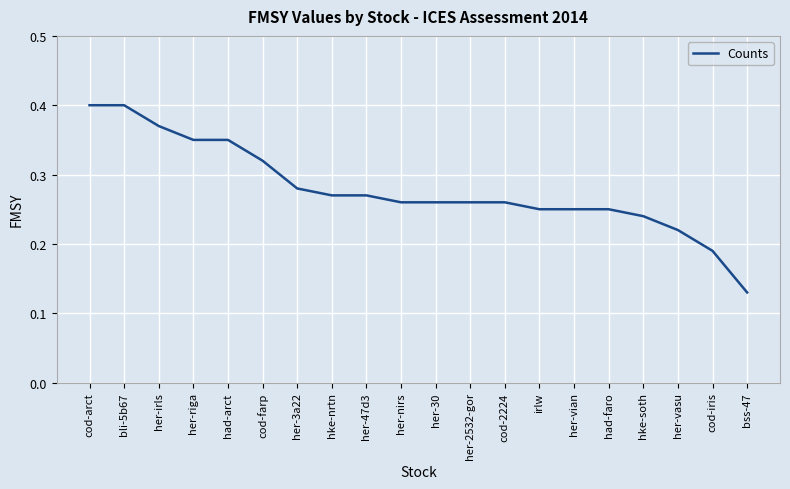

How many values are between 0 and 1?

20